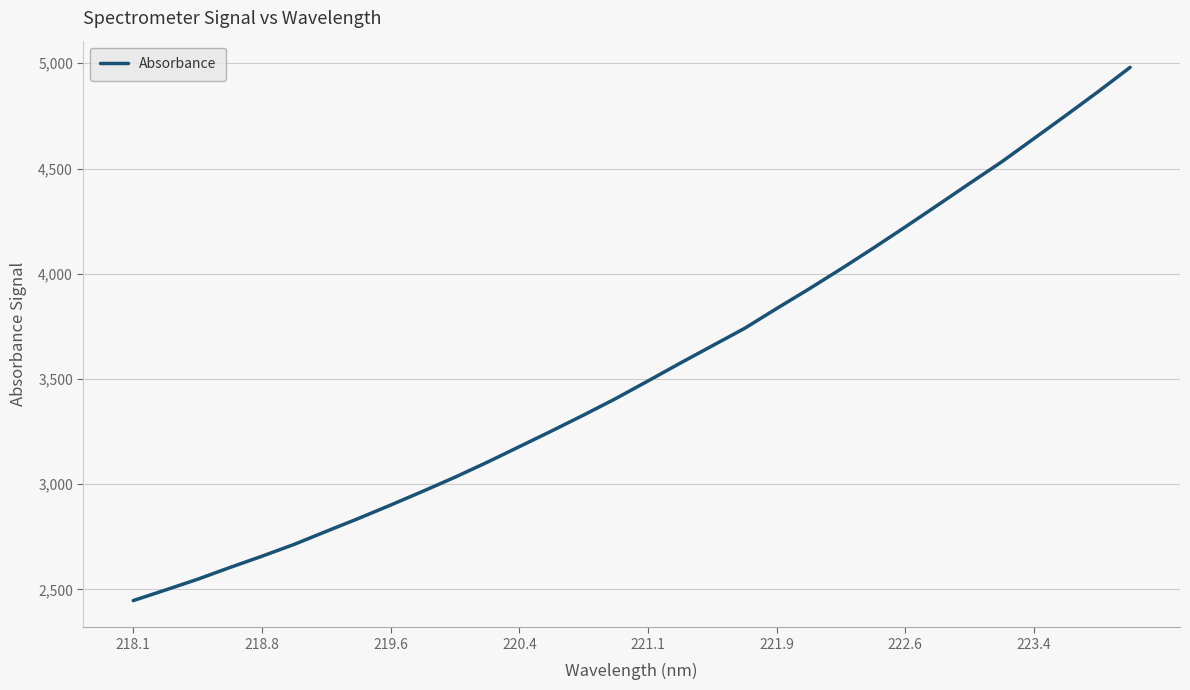

What is the maximum value shown in the chart?

4980.7